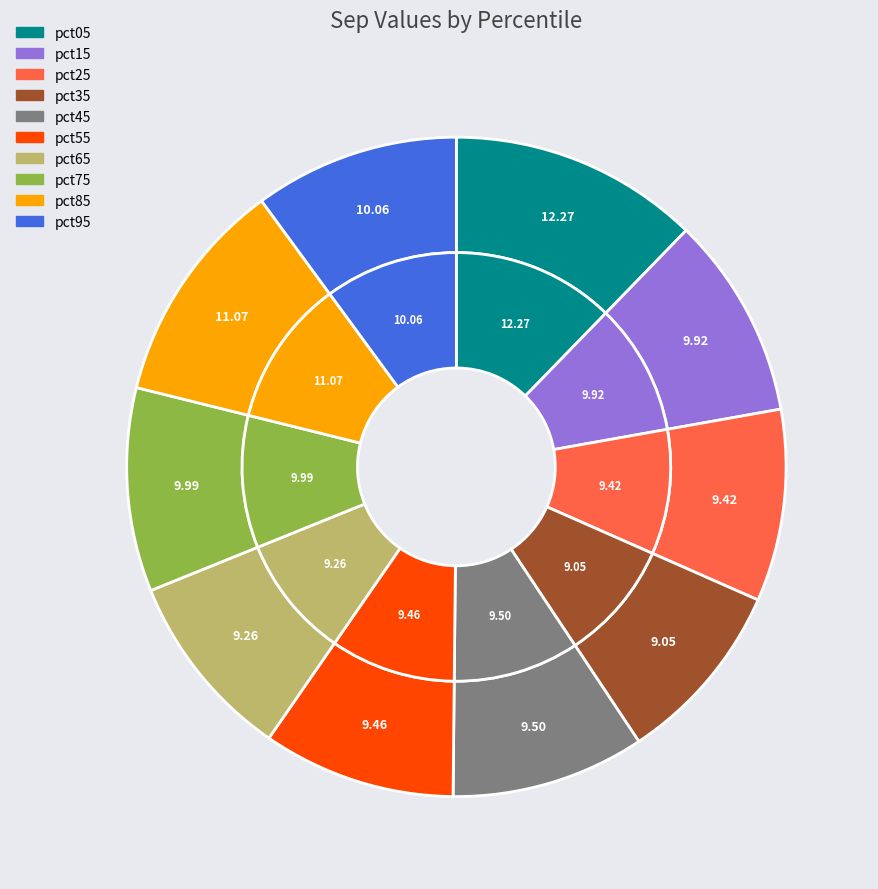

The pct15 slice represents 10% of the pie. True or false?

True